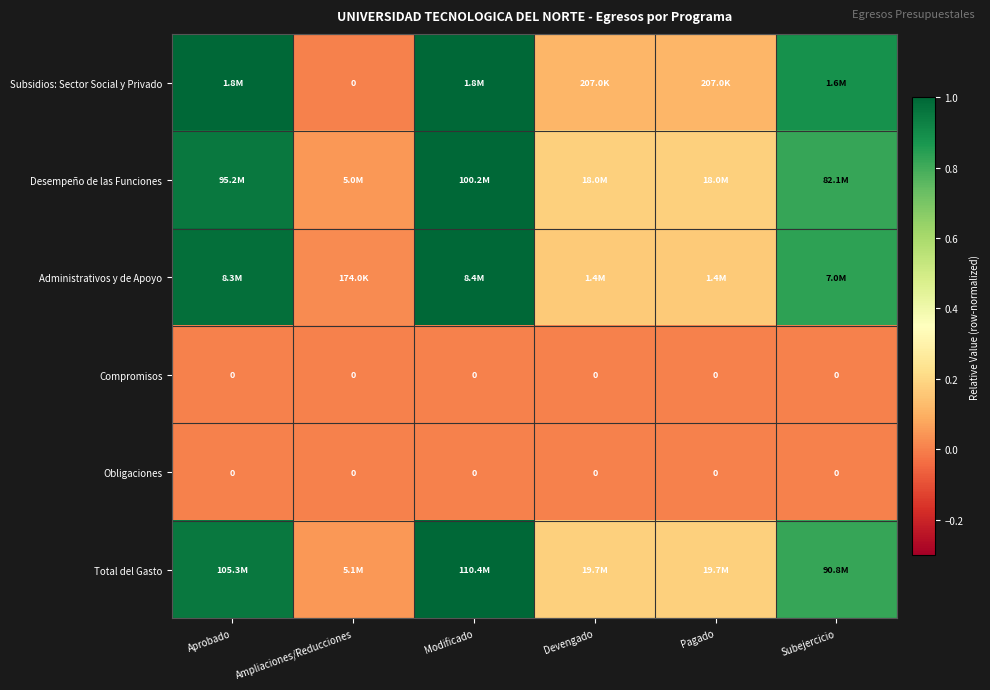

Rank the series at Pagado from lowest to highest value.

Compromisos, Obligaciones, Subsidios: Sector Social y Privado, Administrativos y de Apoyo, Total del Gasto, Desempeño de las Funciones